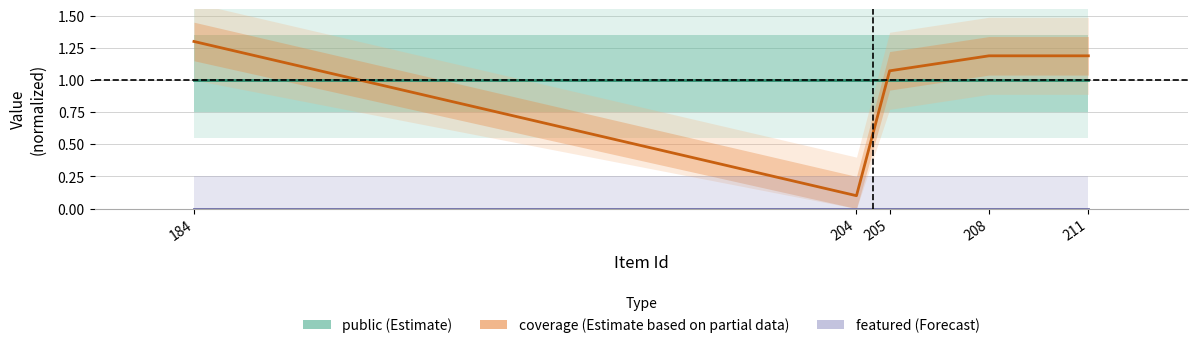

Which category has the highest value across all series?

184